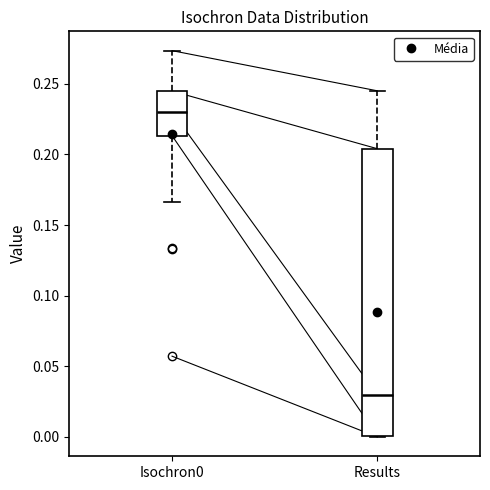

Reading left to right, transcribe this box plot: for each box, give where its median line is, the range the box spans, and where its two whiskers end, as read against the y-axis. The values are not printed on the chart, so give them approximately, as read against the axis.

Isochron0: median 0.230, box 0.215 to 0.245, whiskers 0.165 to 0.275
Results: median 0.030, box 0.000 to 0.205, whiskers 0.000 to 0.245